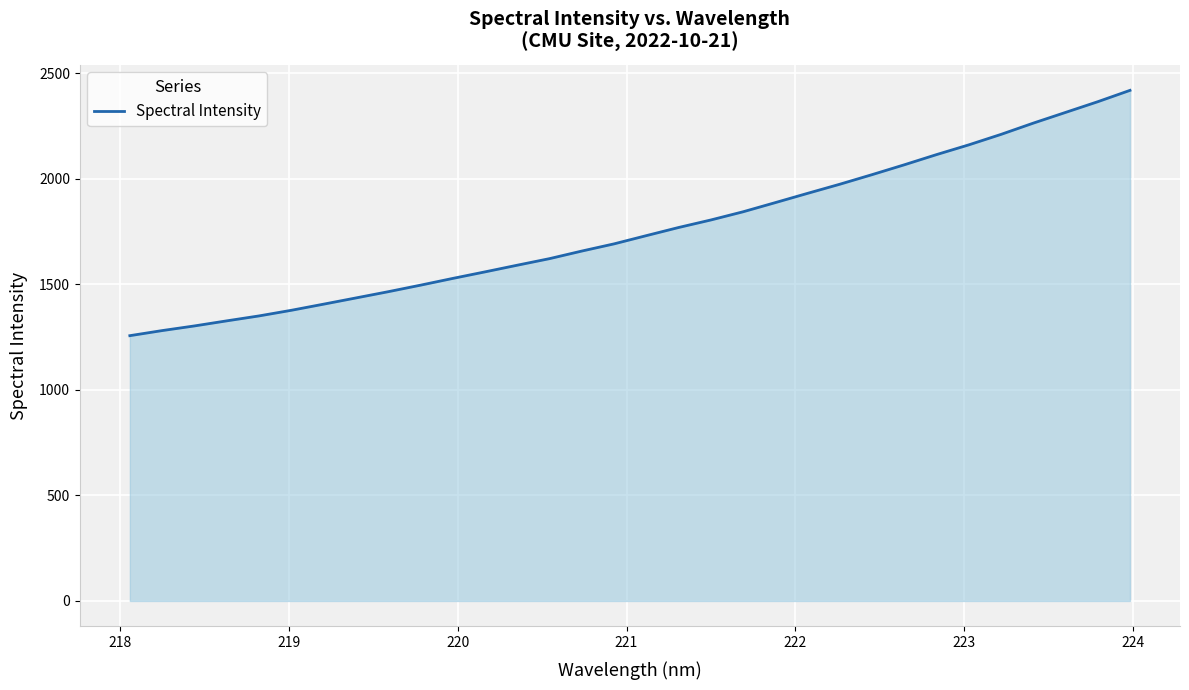

What is the smallest value displayed?

1256.2